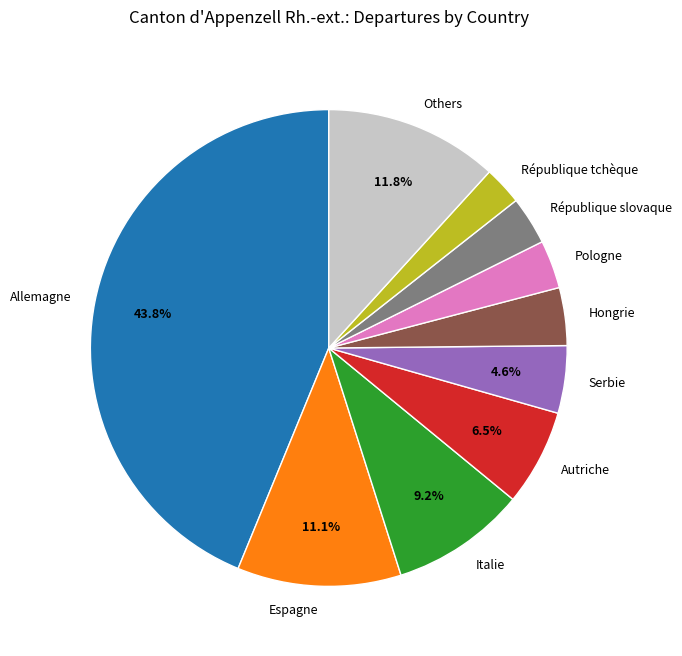

To the nearest percent, what percentage of the pie is Italie?

9%